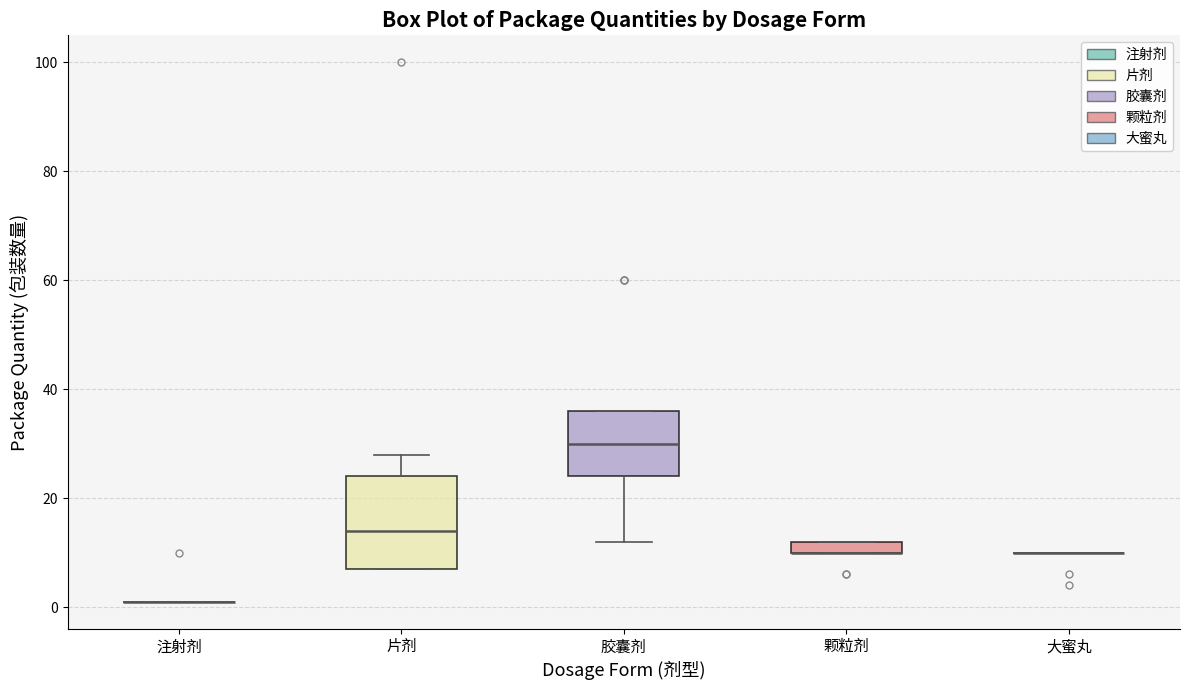

Which box is the tallest, from its lower edge to its upper edge?

片剂